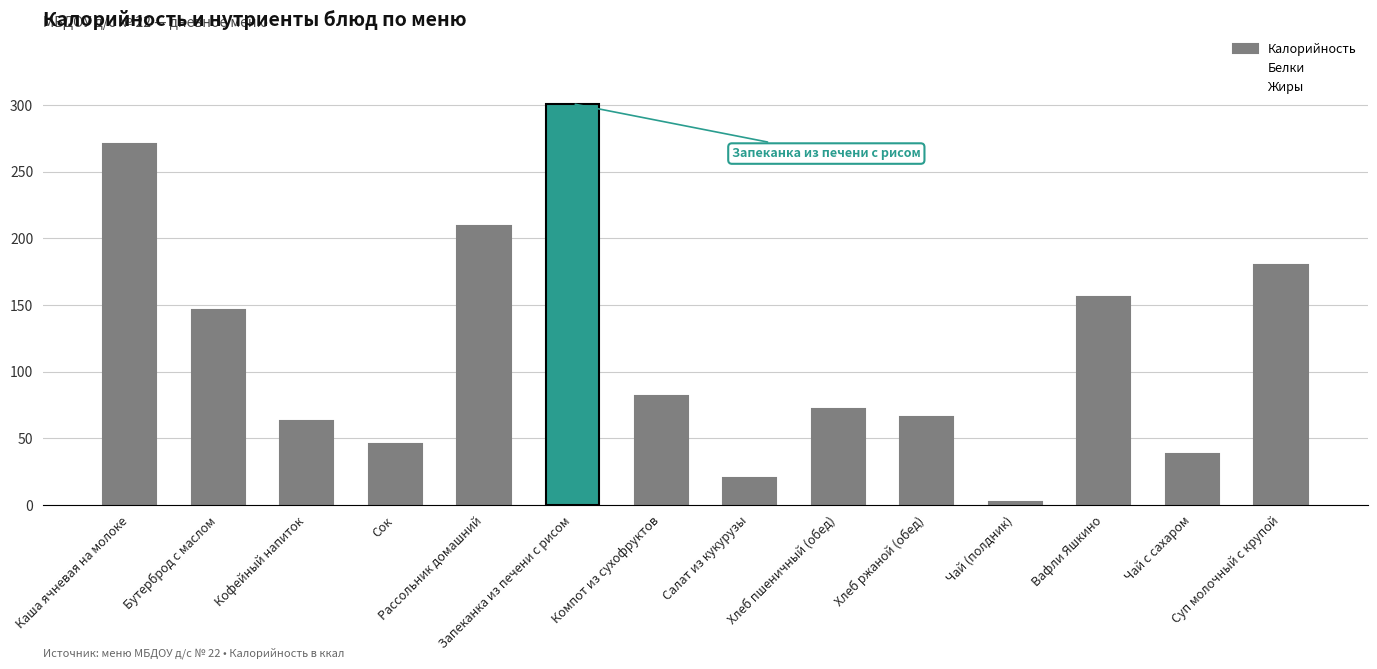

What is the value of the 8th bar from the left?

20.0